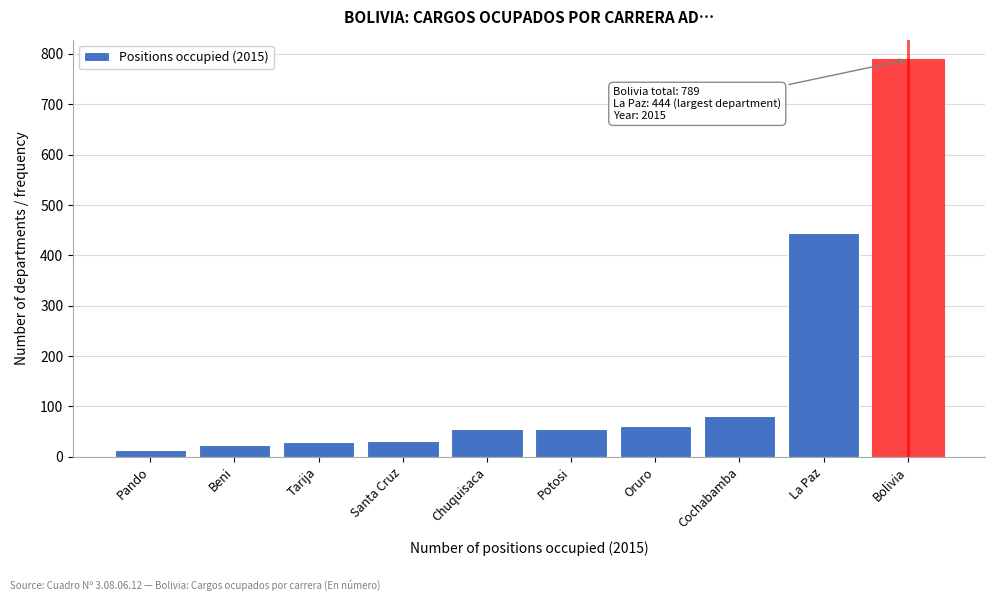

Which category has the highest value across all series?

Bolivia